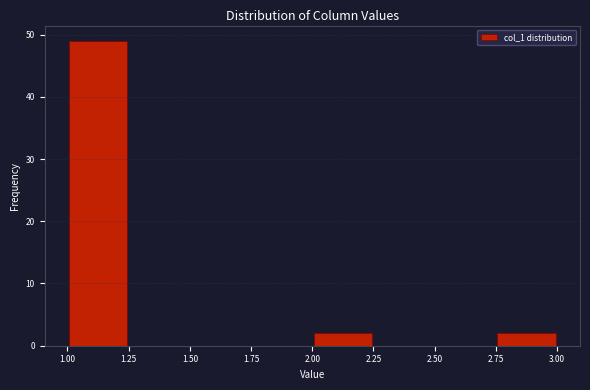

Which range on the x-axis has the tallest bar?

1.00 to 1.25